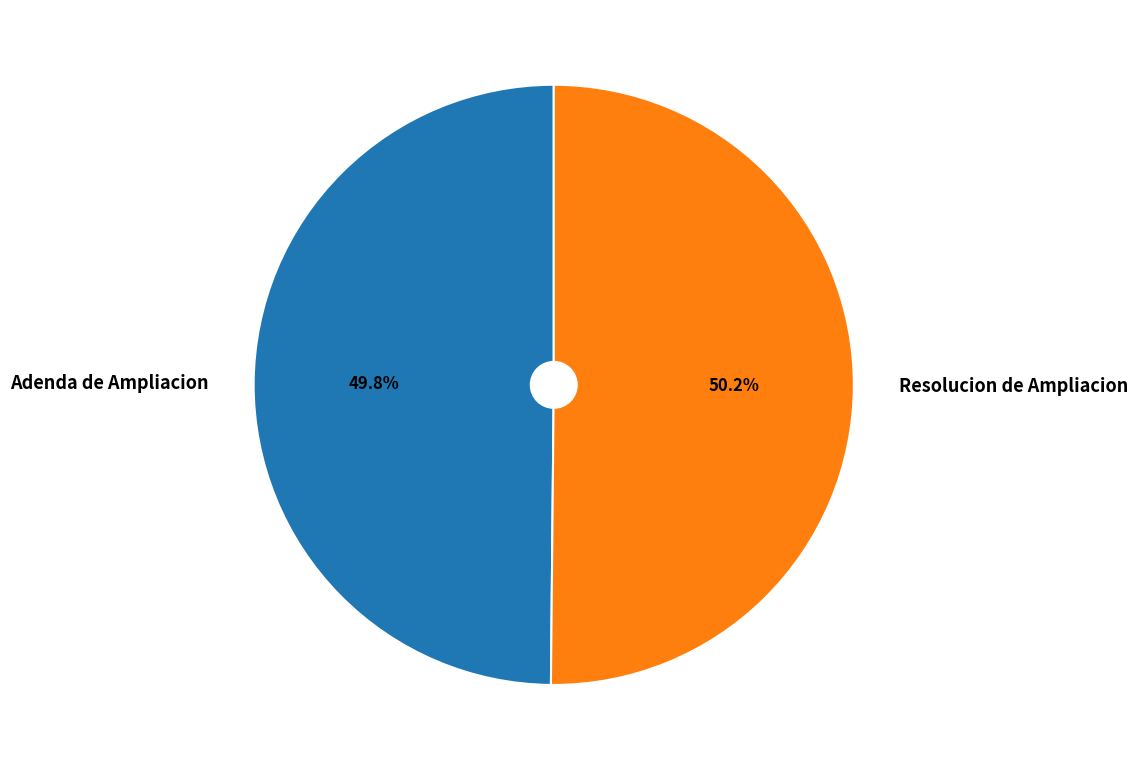

The Adenda de Ampliacion slice represents 62% of the pie. True or false?

False